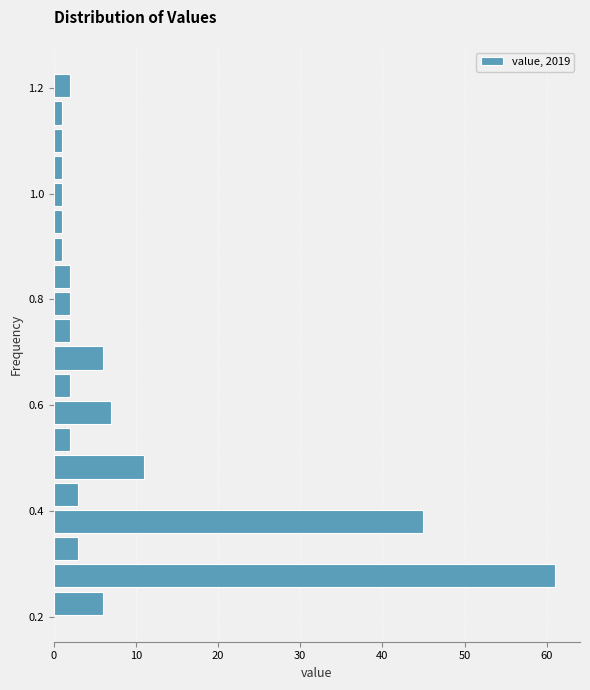

Read against the y-axis, roughly where is the centre of the longest bar?

0.28